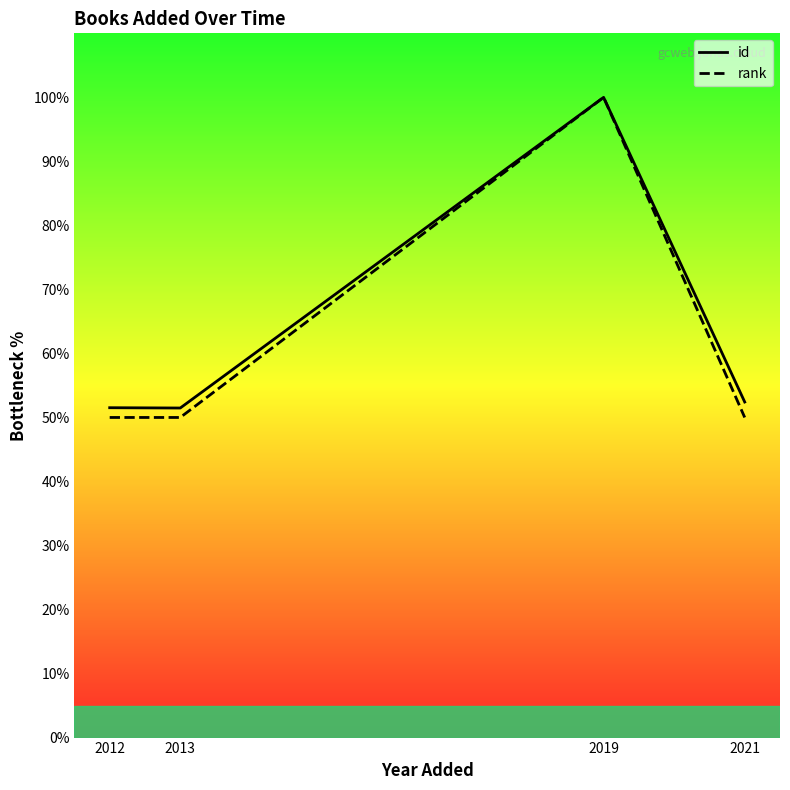

The id series shows 164.2 at 2019. True or false?

False